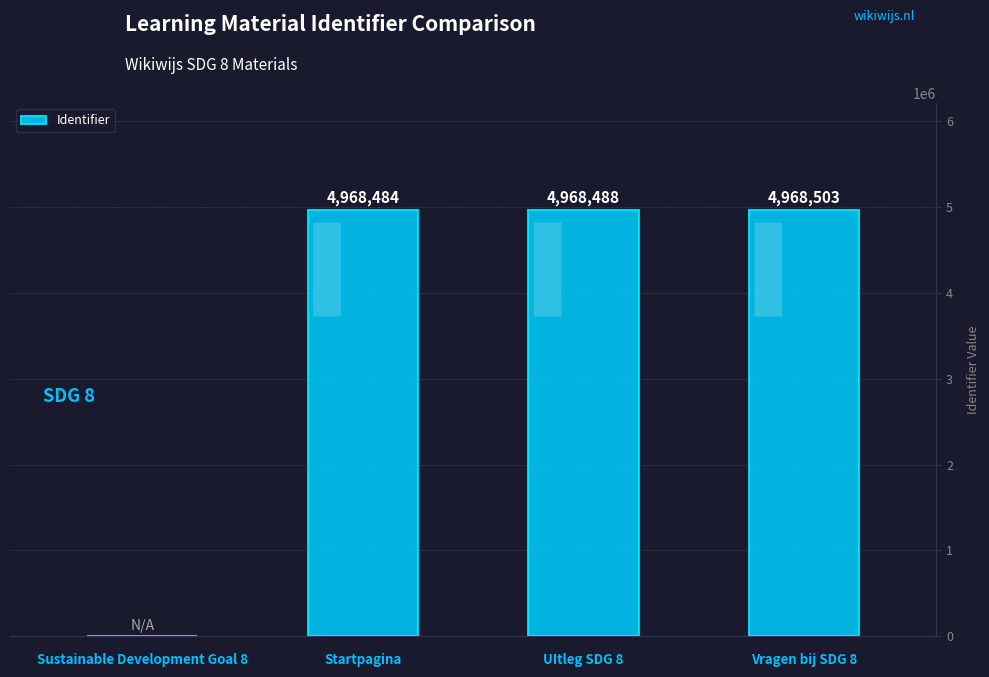

What is the sum of the values at Vragen bij SDG 8 and Startpagina?

9936987